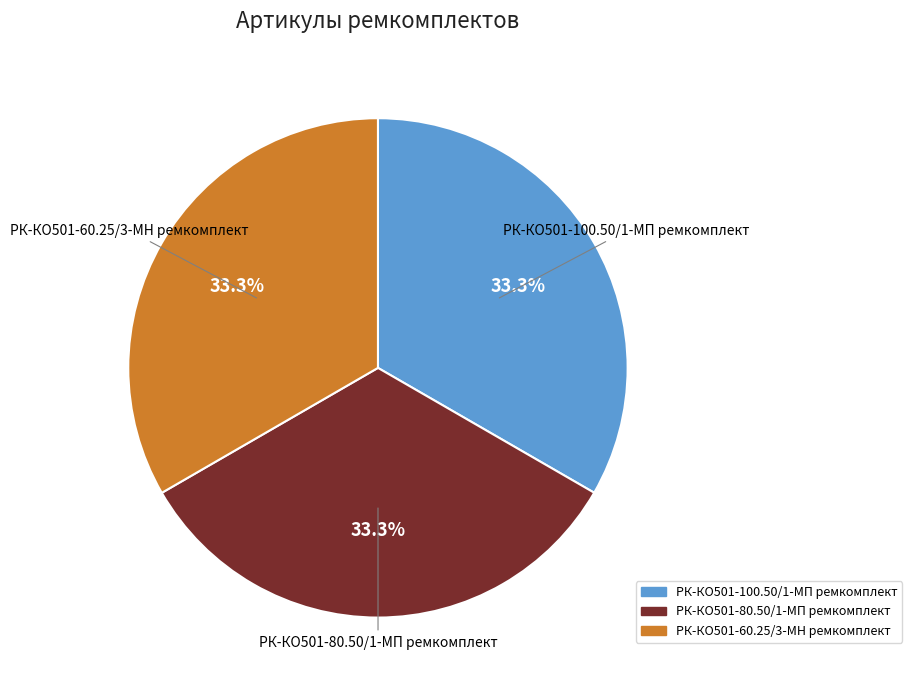

To the nearest percent, what portion does РК-КО501-60.25/3-МН ремкомплект represent?

33%